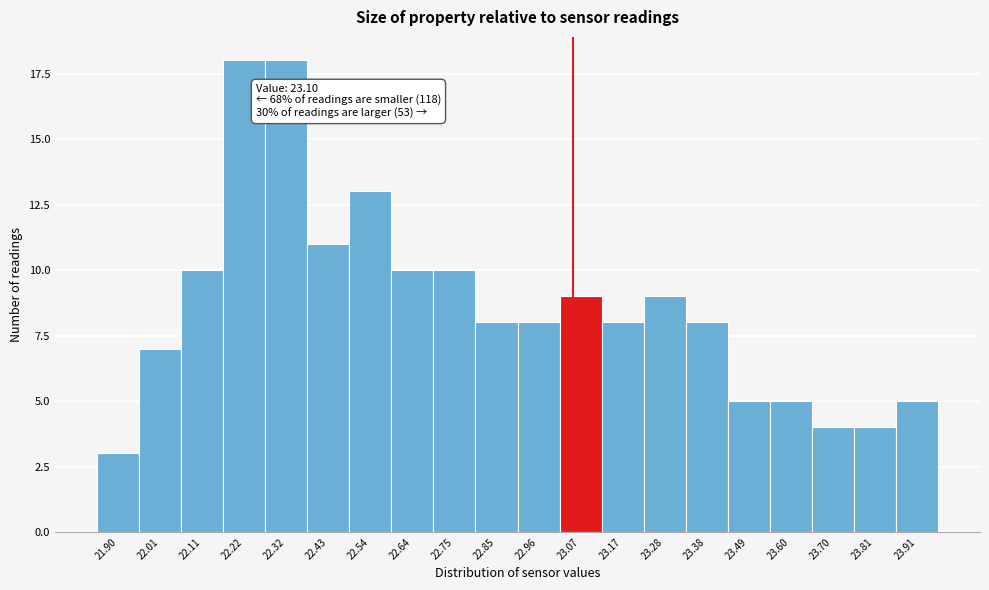

Reading left to right, extract all data points from this chart.

3	7	10	18	18	11	13	10	10	8	8	9	8	9	8	5	5	4	4	5